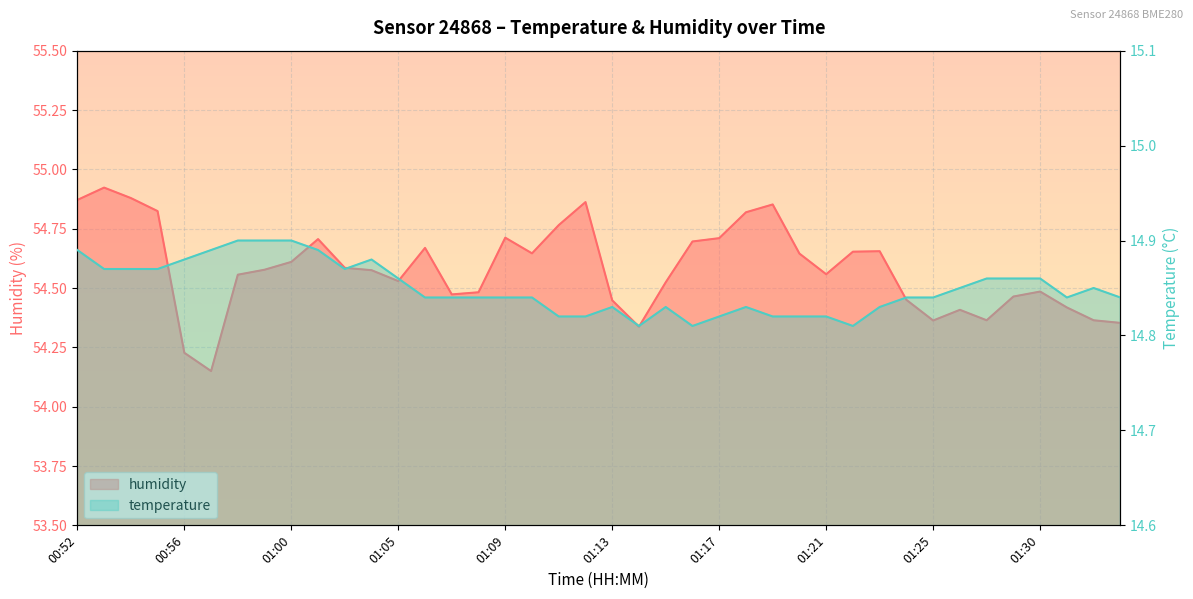

How many interior local peaks does the humidity series have?

9